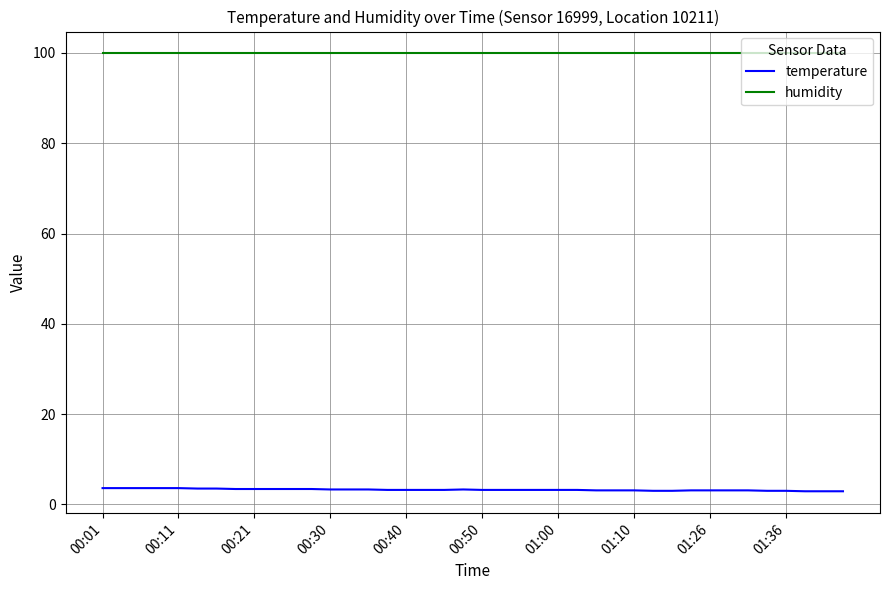

True or false: temperature and humidity intersect in this chart.

False